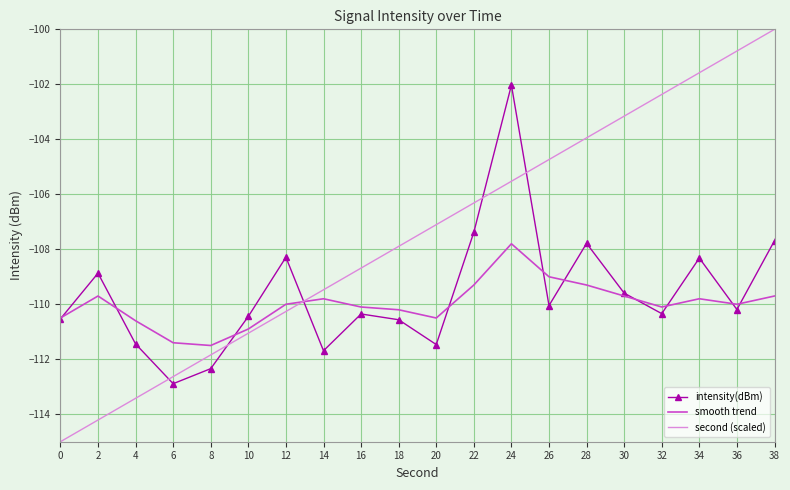

What are all the series names shown in the legend?

intensity(dBm), smooth trend, second (scaled)